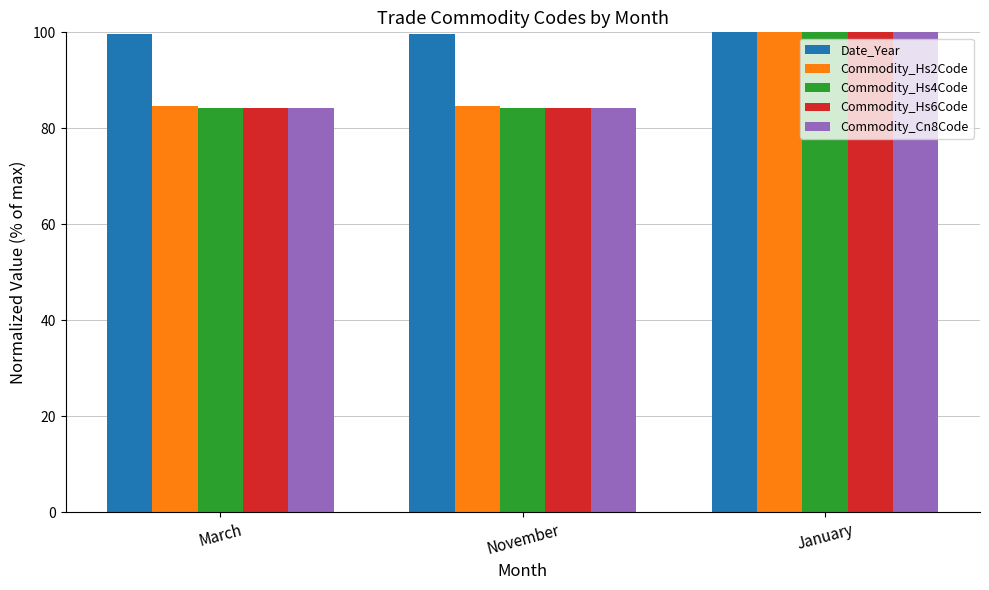

The value of Date_Year at November is 99.7. True or false?

True